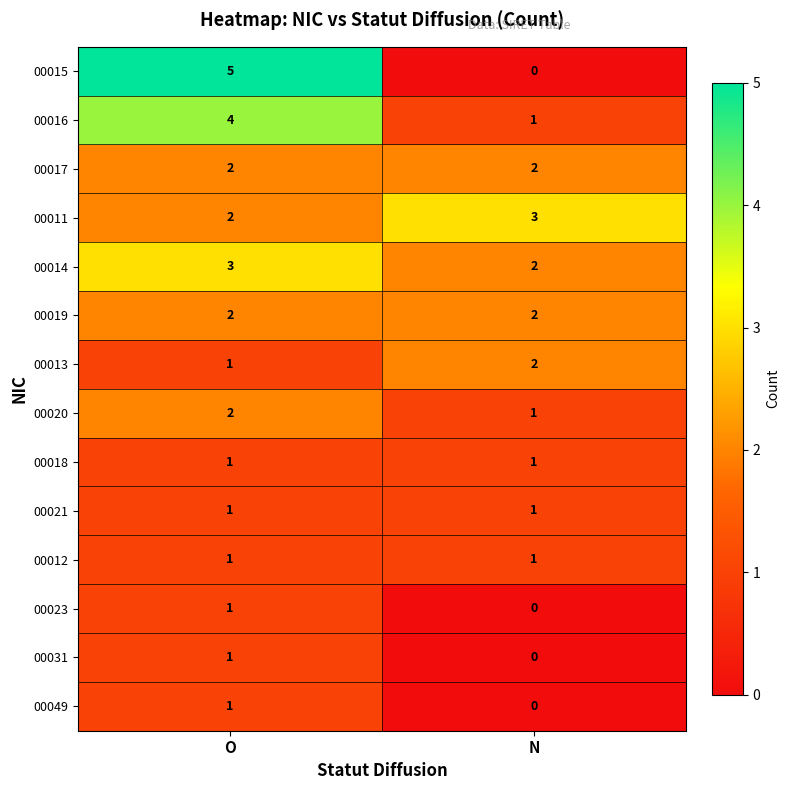

At how many categories does at least one series exceed 4?

1